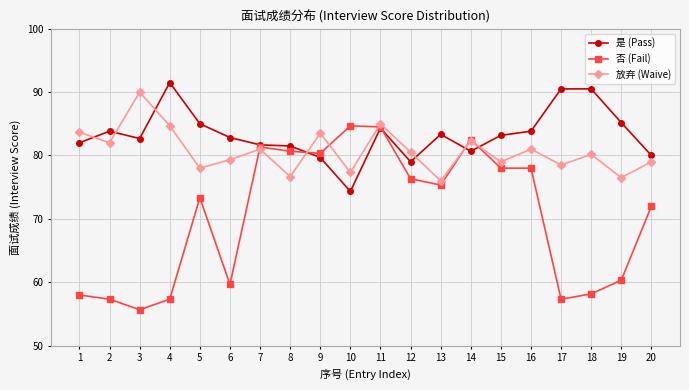

What is the value of the 放弃 (Waive) point at the 9th from the left?

83.5